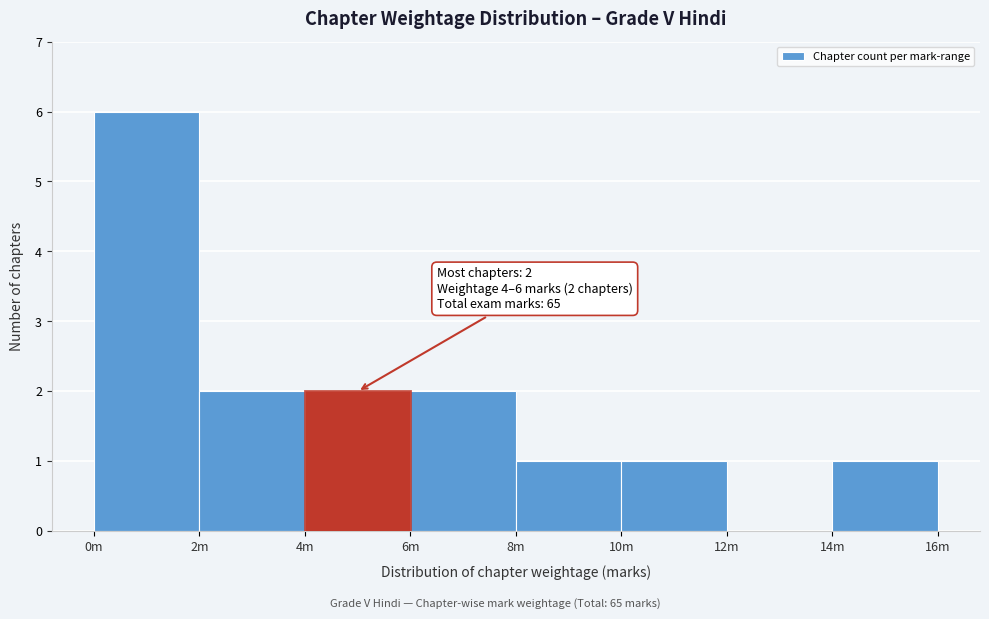

Reading right to left, extract all data points from this chart.

14m=1	12m=0	10m=1	8m=1	6m=2	4m=2	2m=2	0m=6